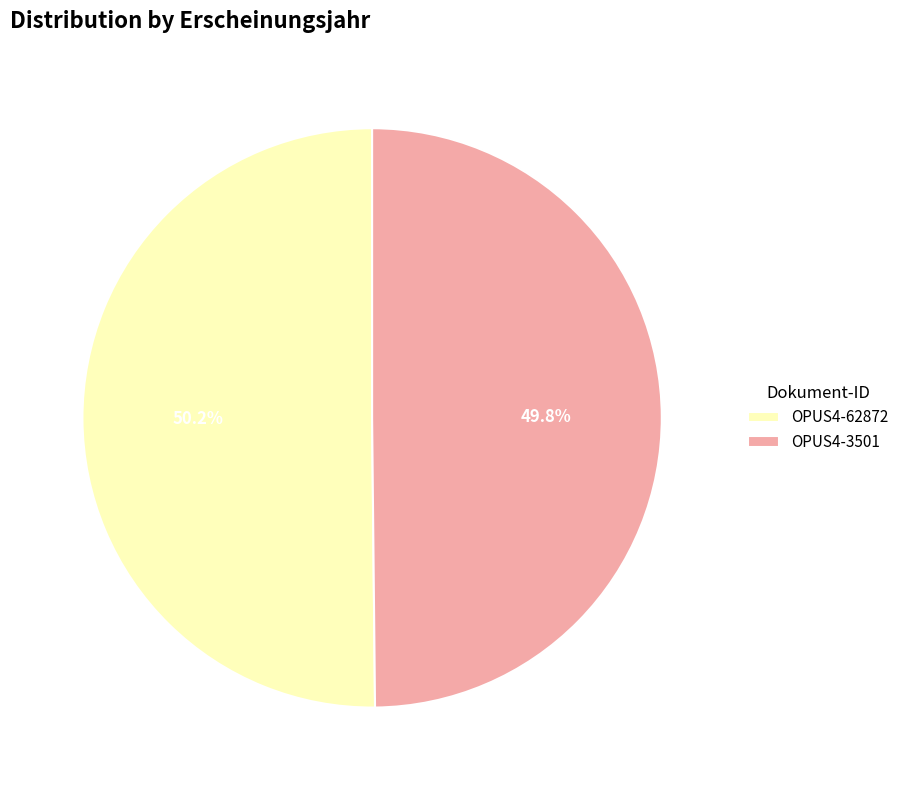

Do OPUS4-3501 and OPUS4-62872 together represent more than half of the pie?

Yes